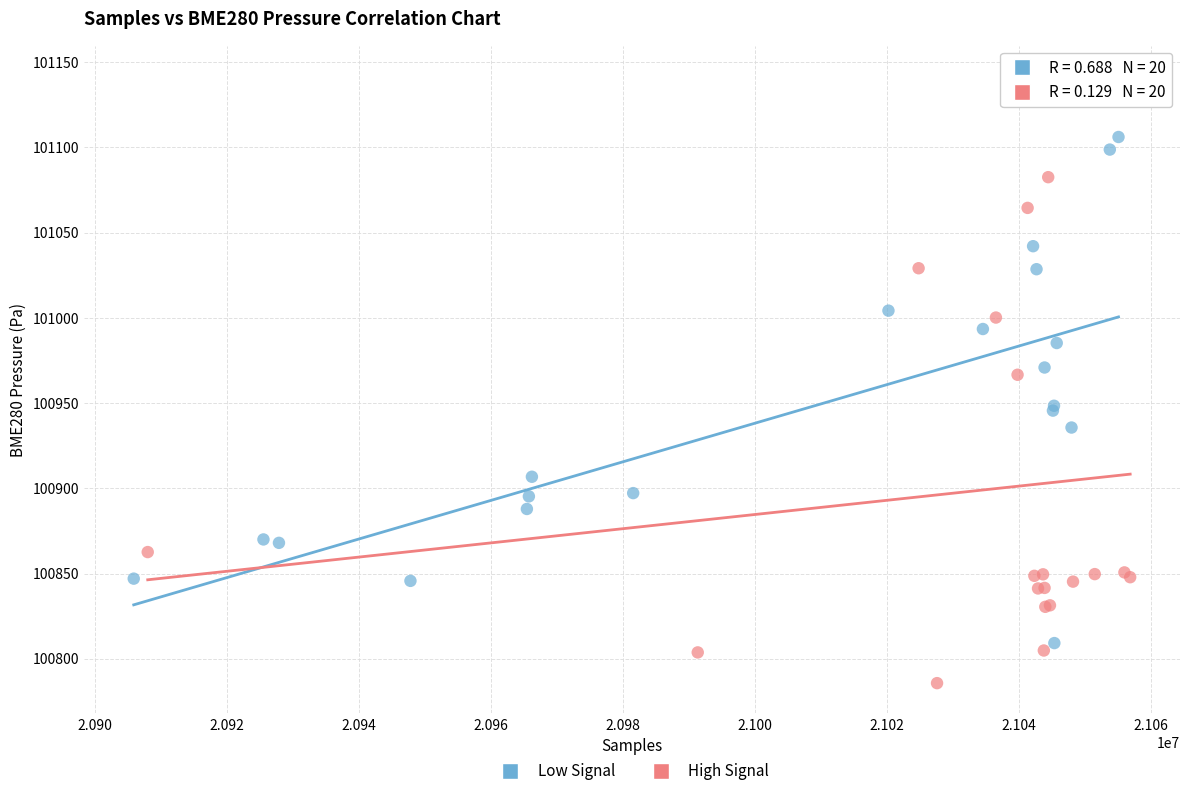

Which series contains the lowest Y value?

High Signal